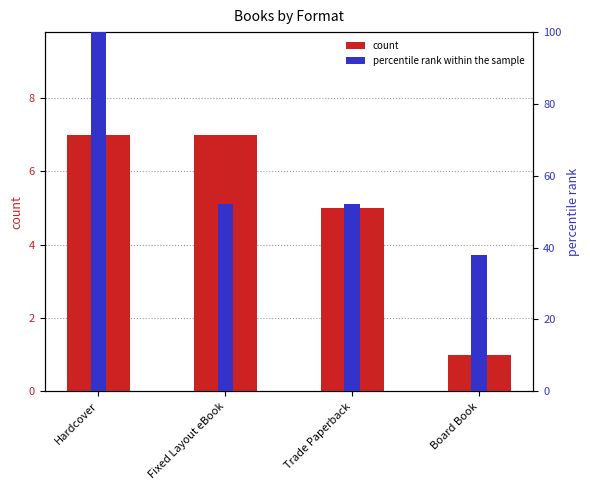

Between Trade Paperback and Fixed Layout eBook, which is larger?

Fixed Layout eBook